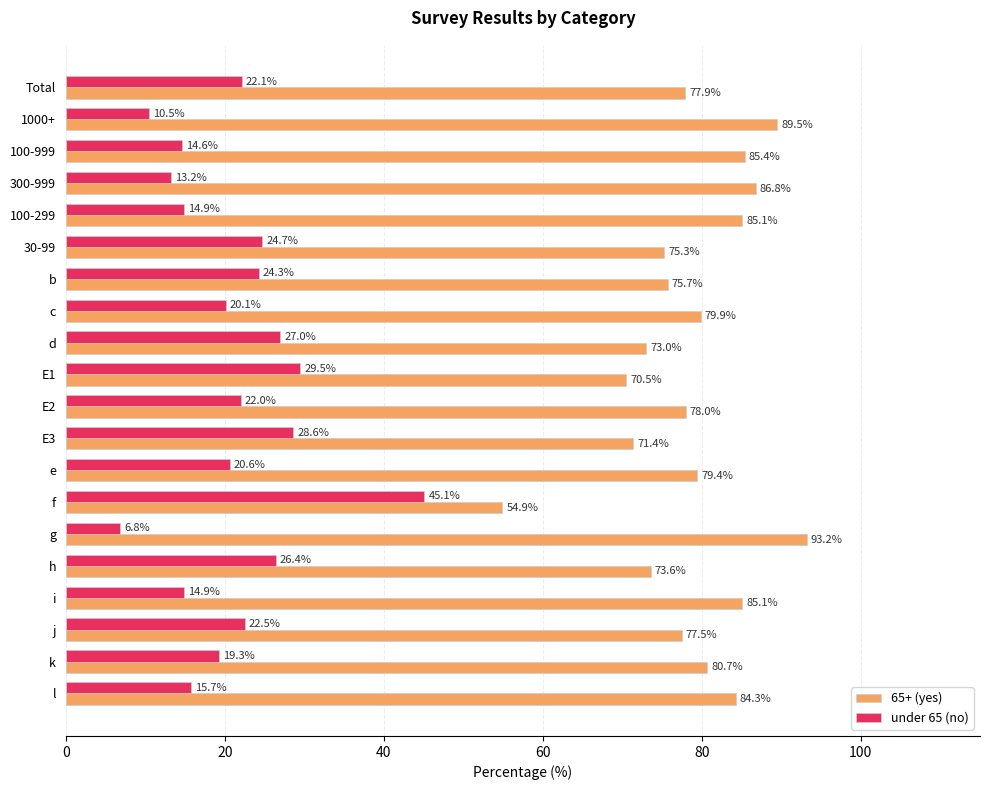

Read the under 65 (no) value at 100-999.

14.6